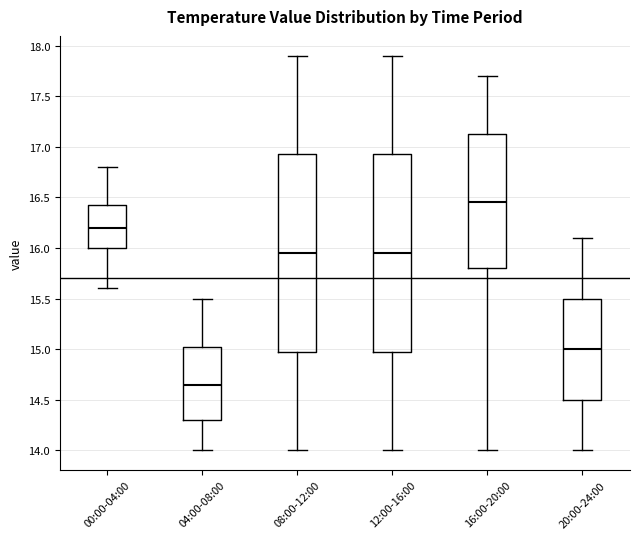

Which box's median line is the lowest?

04:00-08:00